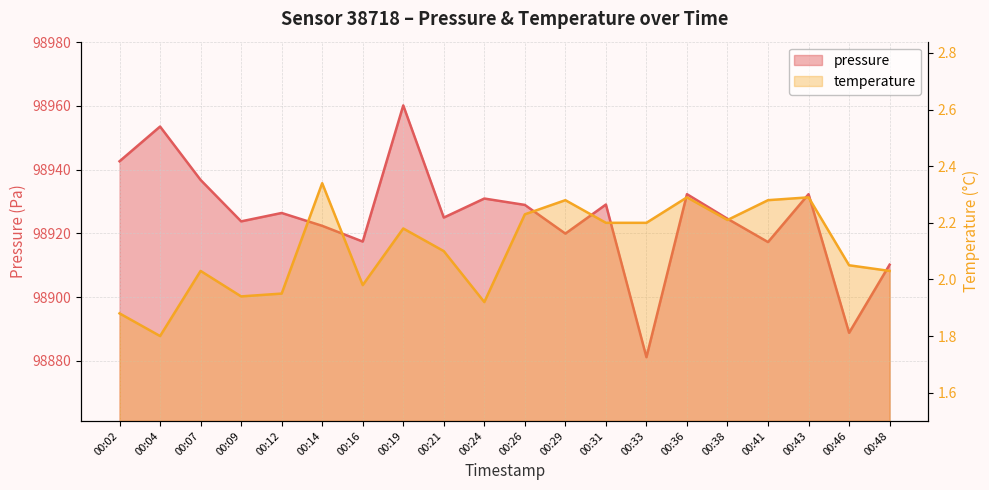

What is the total value across all series at 00:24?

98932.9